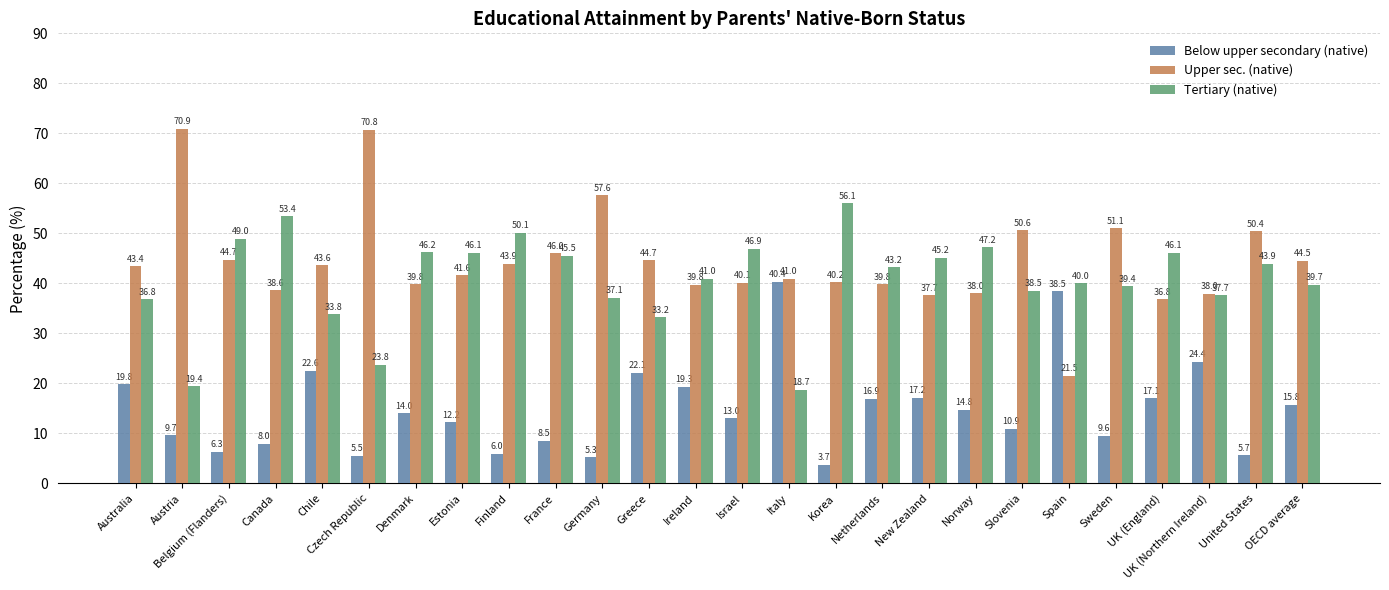

What is the difference between the Upper sec. (native) values at Belgium (Flanders) and Norway?

6.7